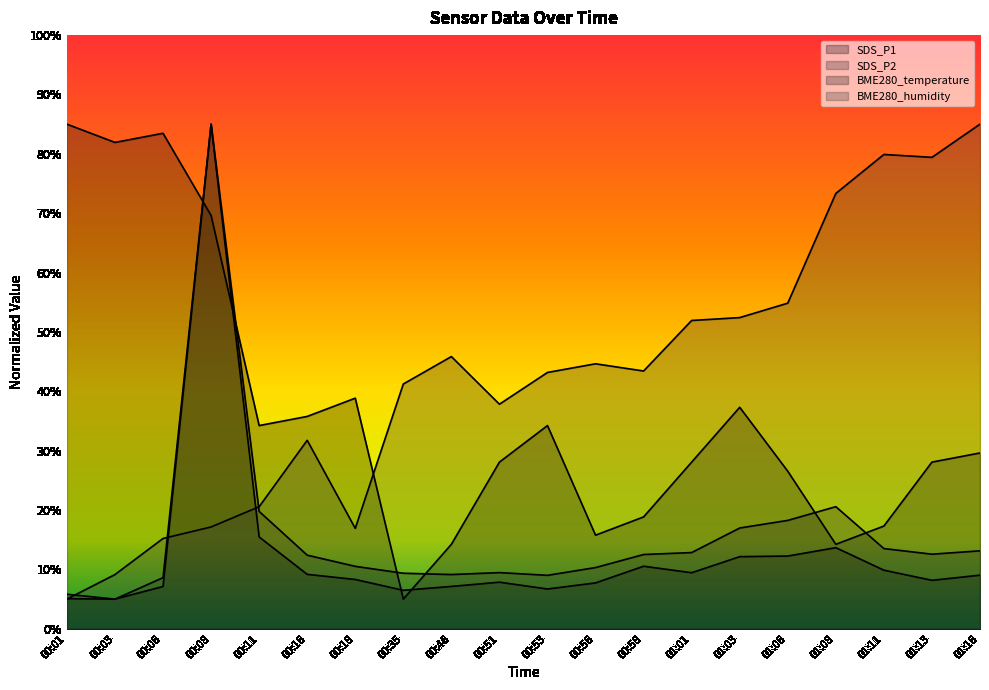

What is the label of the 16th point from the left?

01:06